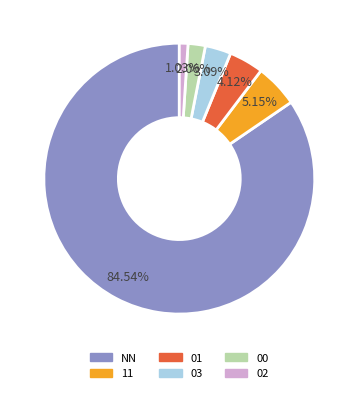

Rank the categories by value from highest to lowest.

NN, 11, 01, 03, 00, 02